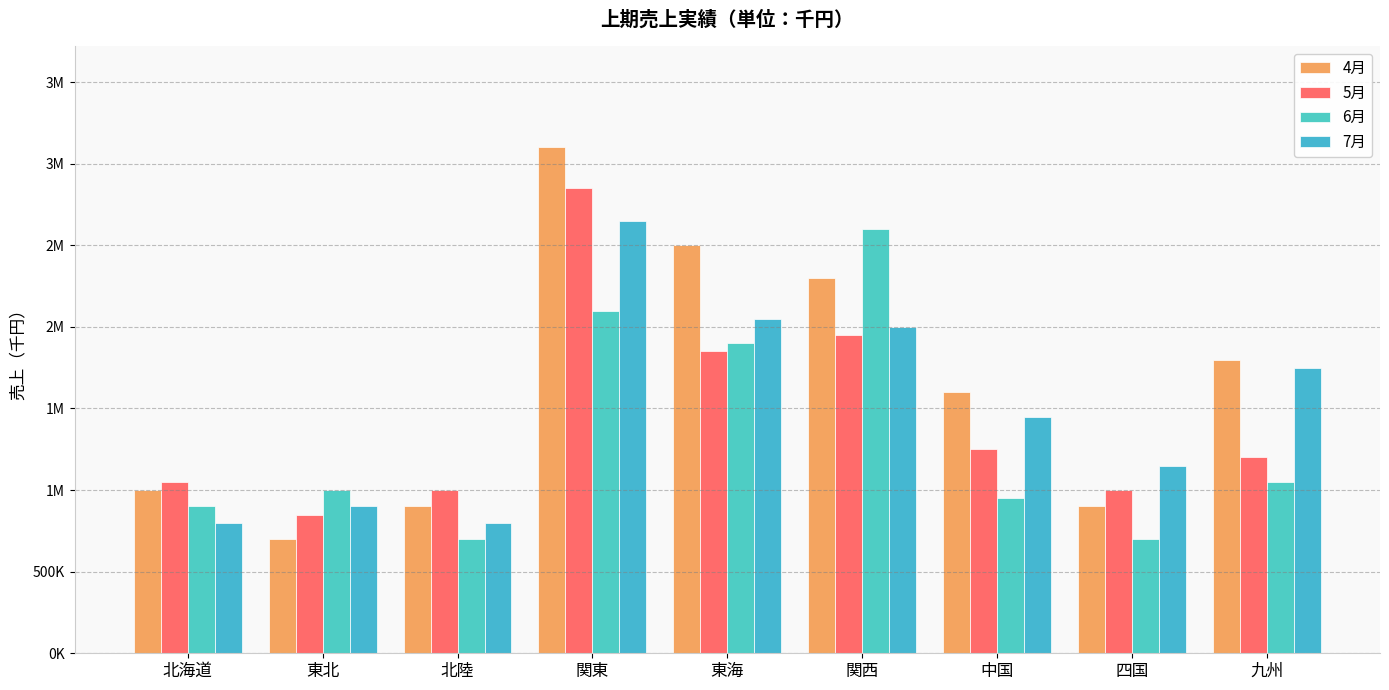

At which category is the sum across all series the highest?

関東